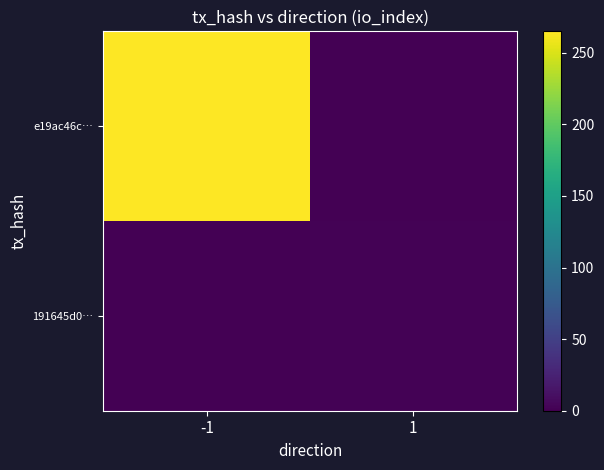

What is the spread (max minus min) of values at 1?

2